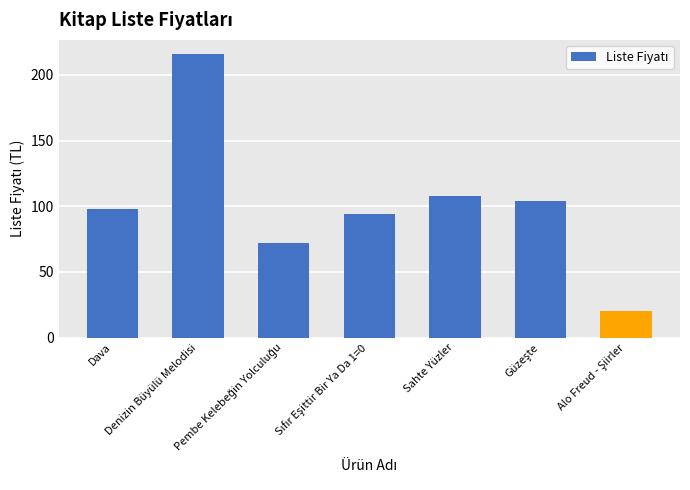

What is the sum of all values?

712